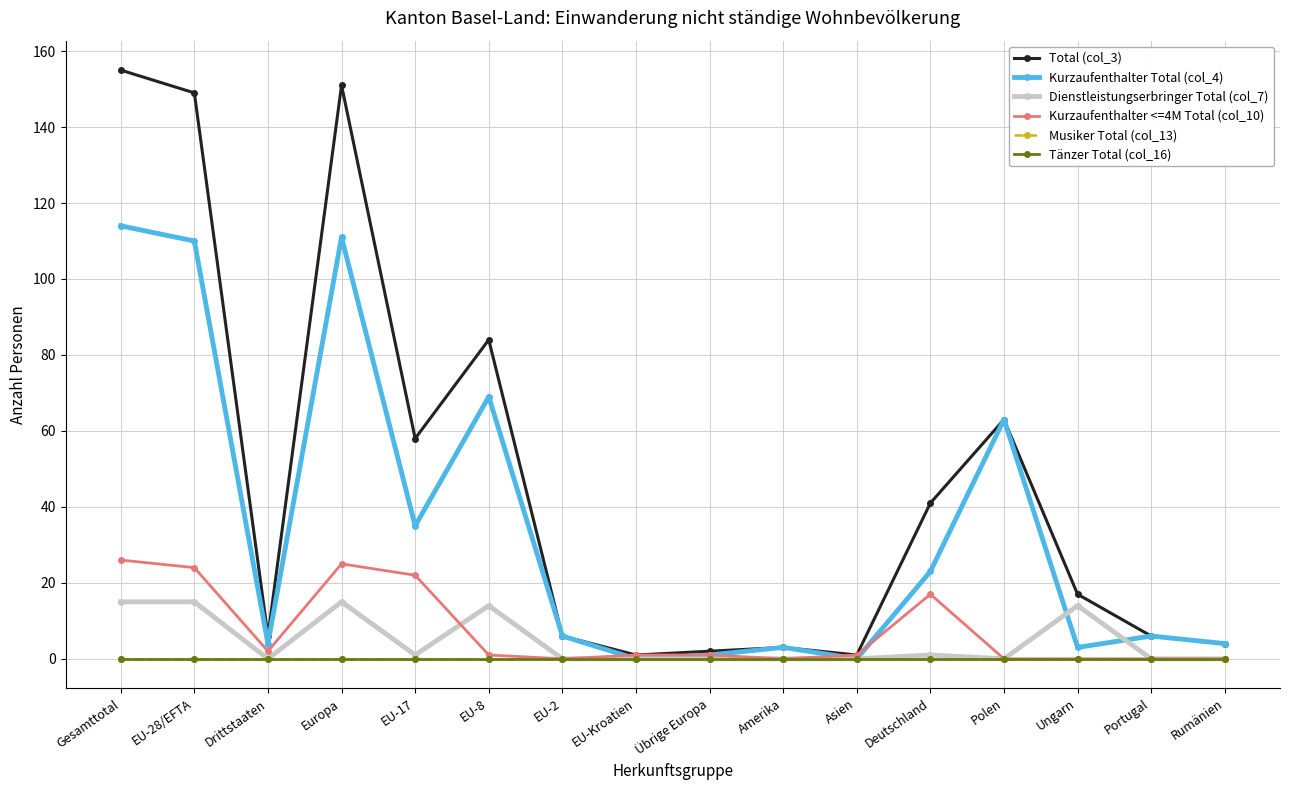

Does the chart display data point markers on the line(s)?

Yes